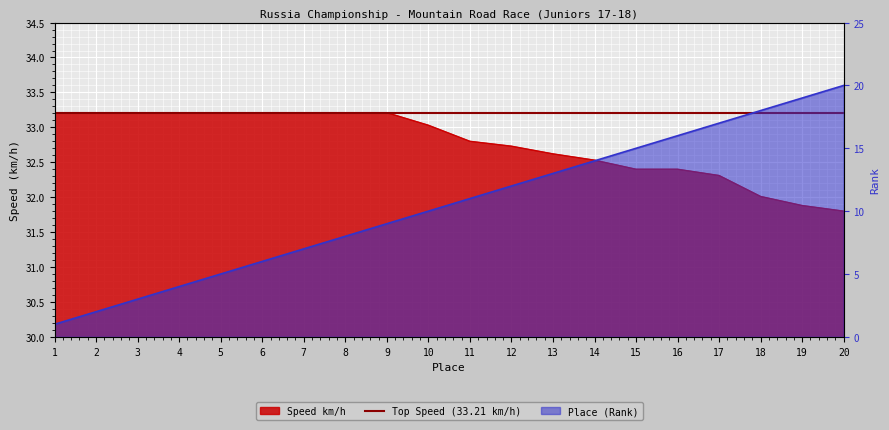

Which series has the largest range (max minus min)?

Rank